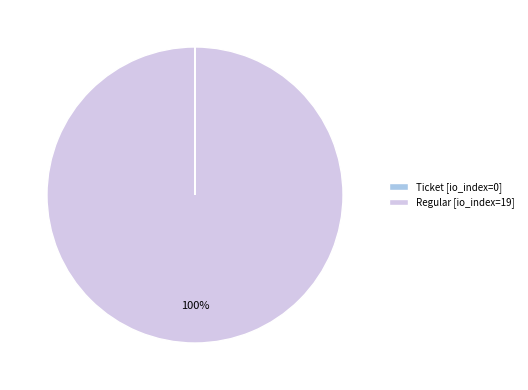

What percentage is the Regular [io_index=19] slice, to the nearest percent?

100%